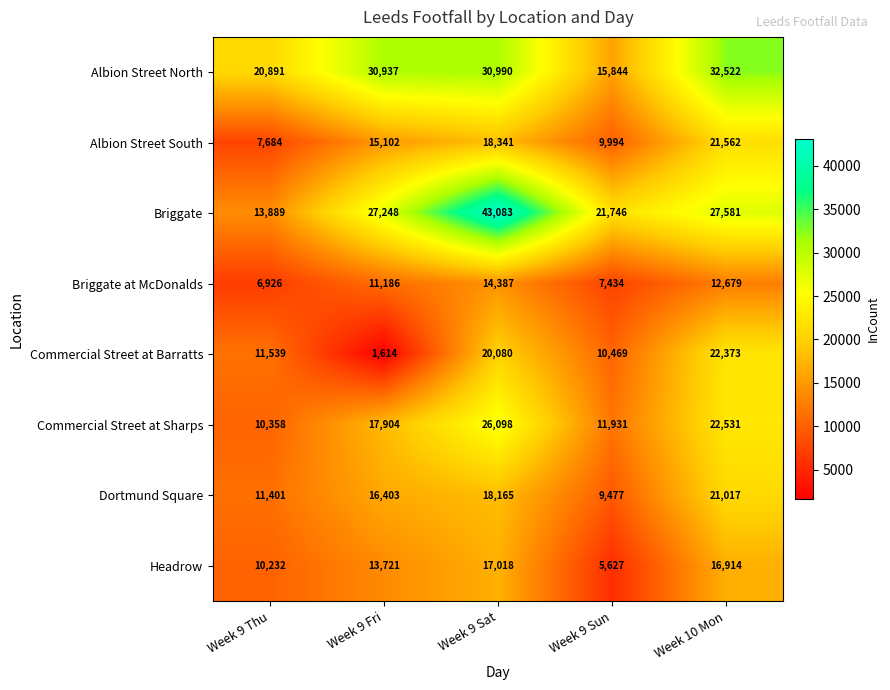

List the series in order of their peak value, lowest first.

Briggate at McDonalds, Headrow, Dortmund Square, Albion Street South, Commercial Street at Barratts, Commercial Street at Sharps, Albion Street North, Briggate